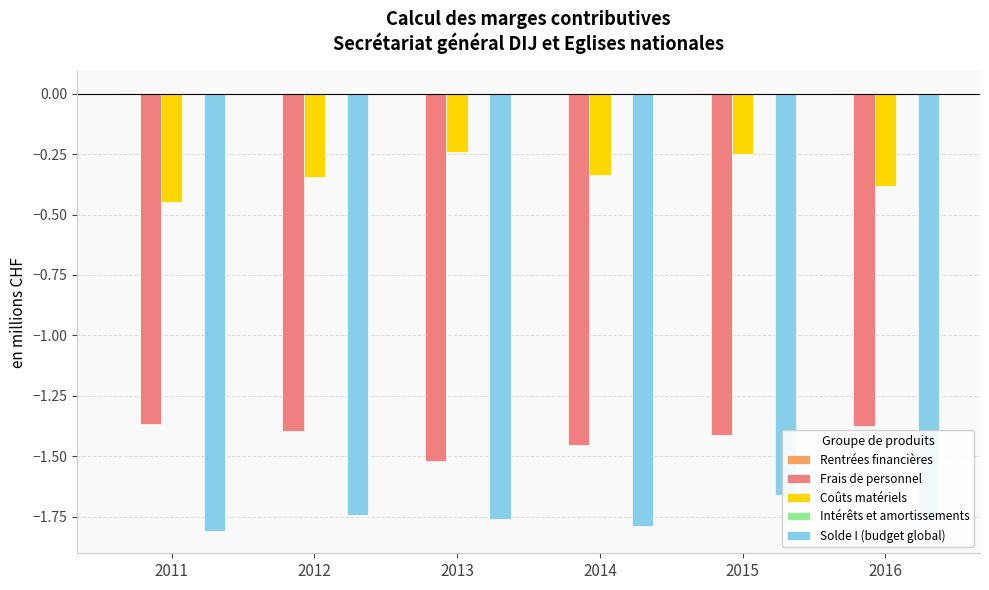

List the series in order of their peak value, lowest first.

Solde I (budget global), Frais de personnel, Coûts matériels, Intérêts et amortissements, Rentrées financières